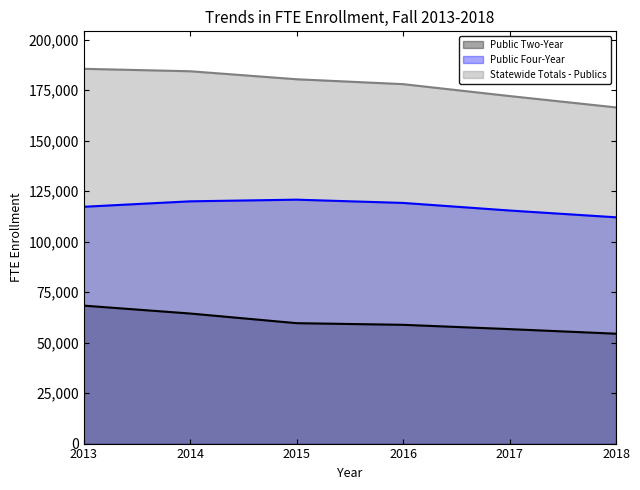

What is the difference between the highest and lowest values at 2018?

112020